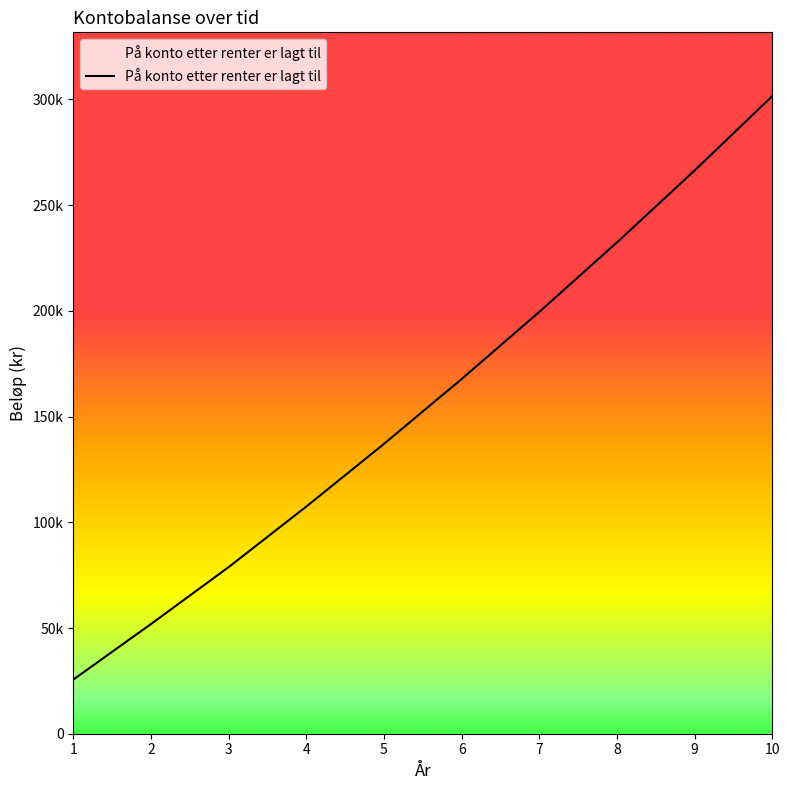

Rank the categories by value from lowest to highest.

1, 2, 3, 4, 5, 6, 7, 8, 9, 10